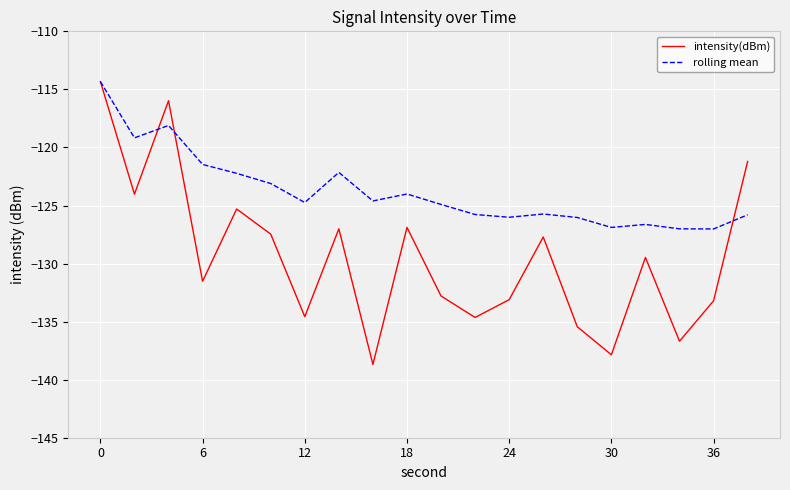

What is the sum of all intensity(dBm) values?

-2587.9